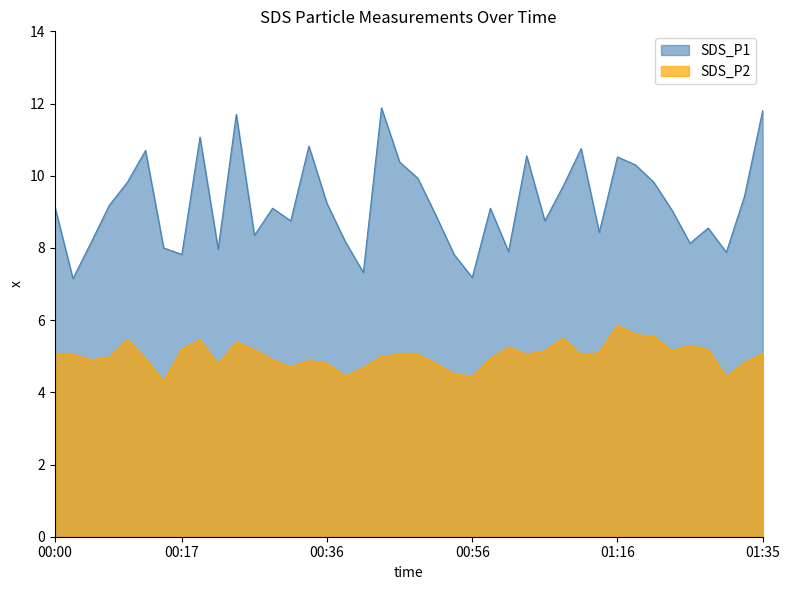

Which series has the largest range (max minus min)?

SDS_P1